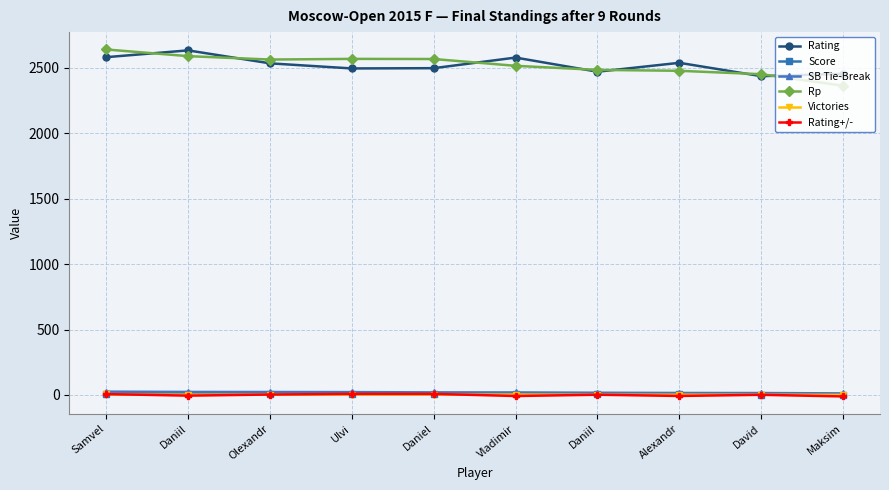

What are all the series names shown in the legend?

Rating, Score, SB Tie-Break, Rp, Victories, Rating+/-